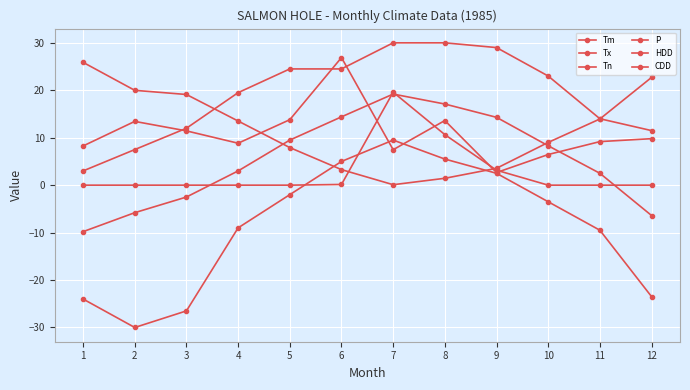

What value does the P series have at 9?

2.7